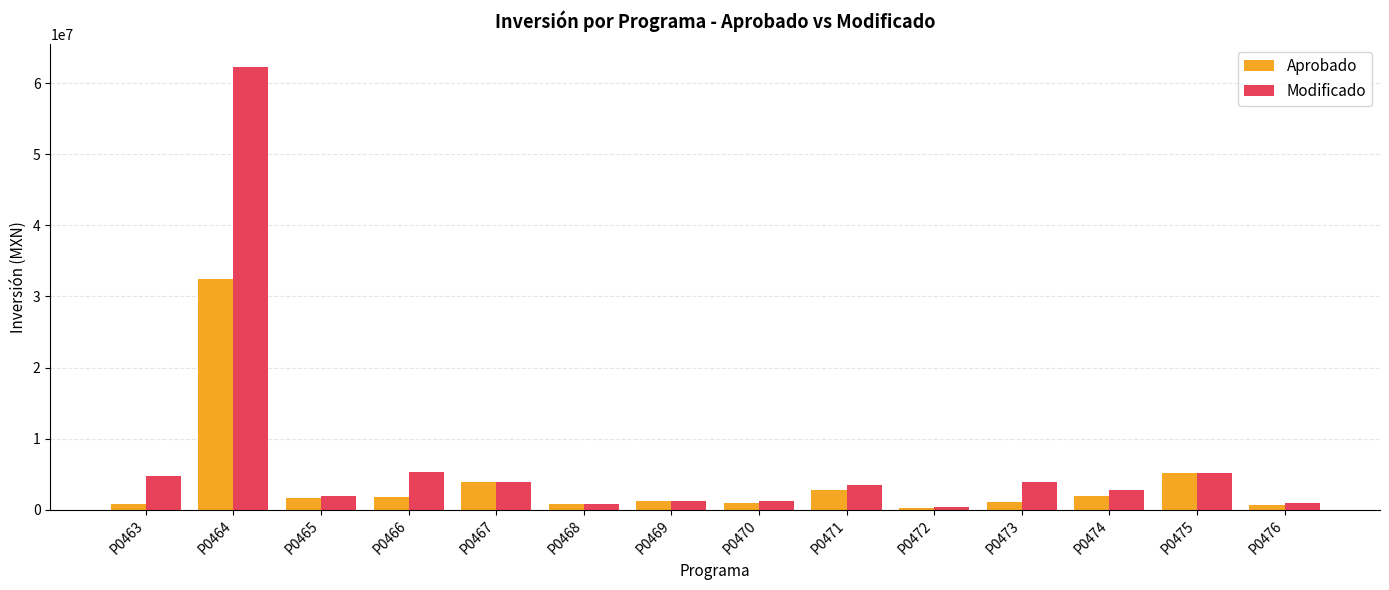

Which series changed the most between P0463 and P0467?

Aprobado